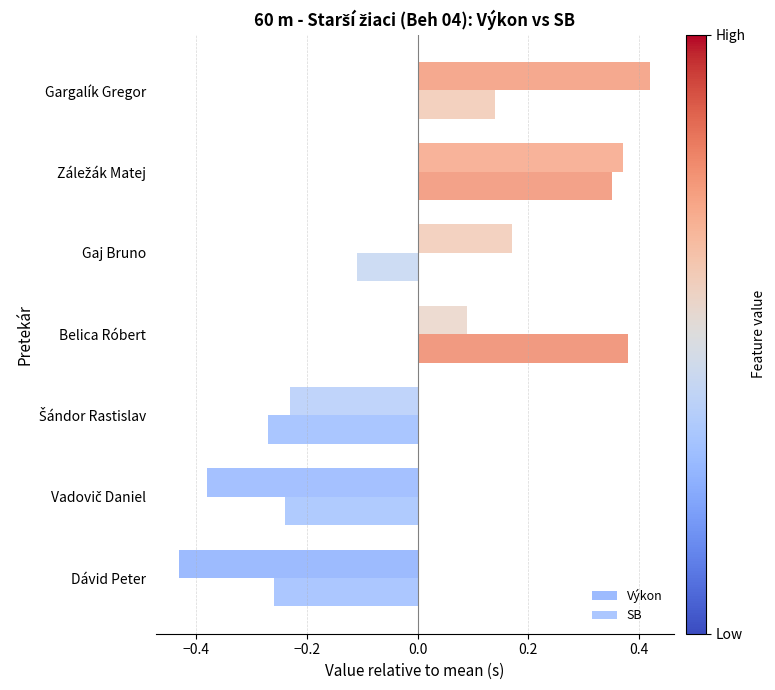

How many Výkon values are between 0 and 1?

4